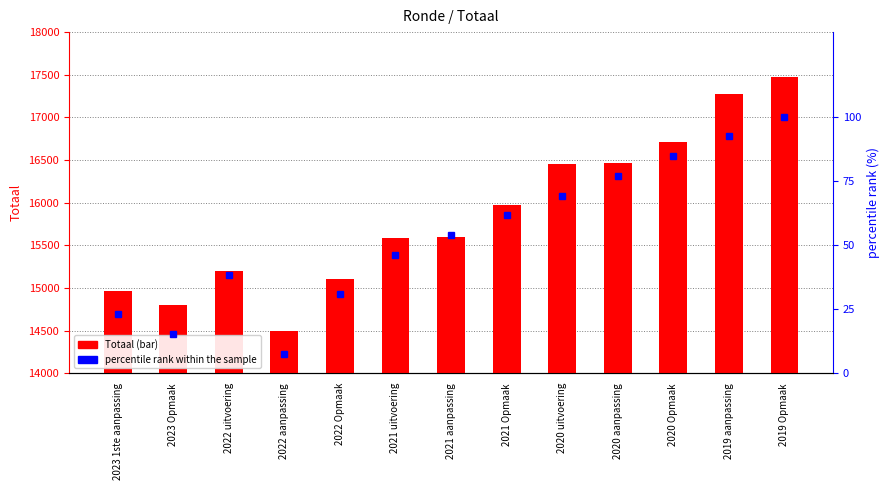

What is the value of the percentile rank within the sample bar at the 9th from the left?

69.2